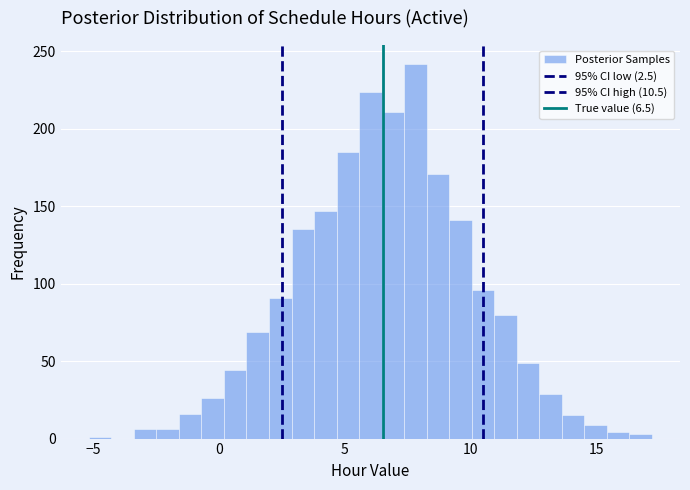

Read against the x-axis, roughly where is the centre of the tallest bar?

8.0